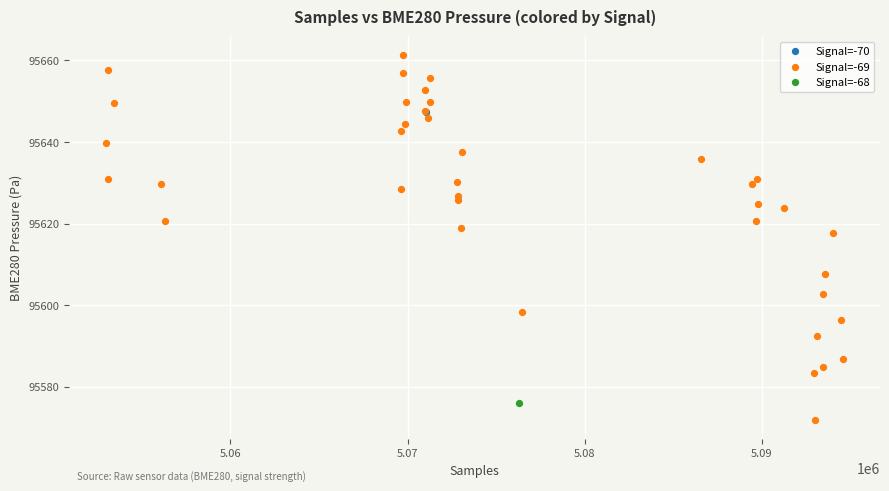

What are all the series names shown in the legend?

Signal=-70, Signal=-69, Signal=-68